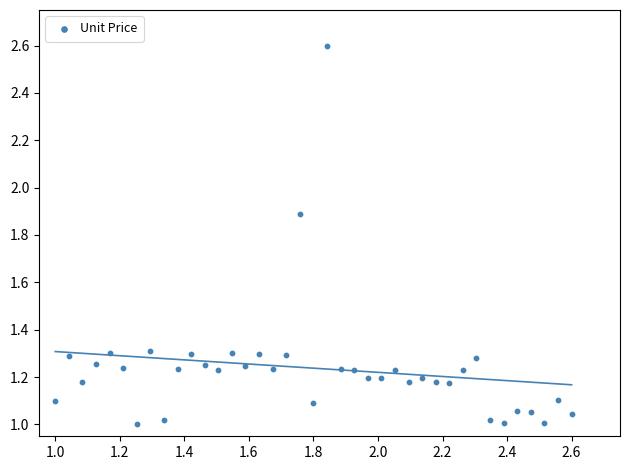

What is the range of X values (max minus min)?

1.6